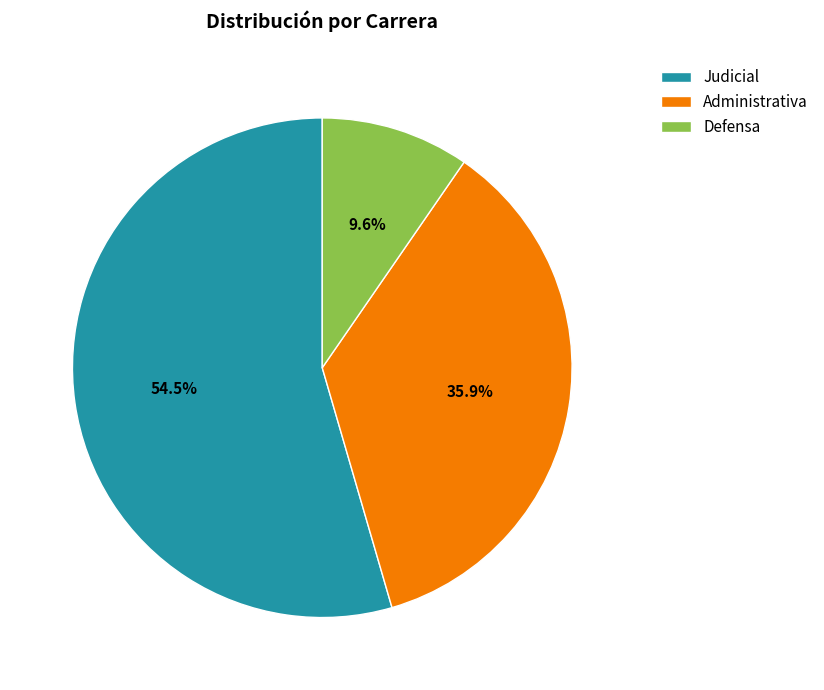

What percentage is NOT represented by Administrativa?

64.1%